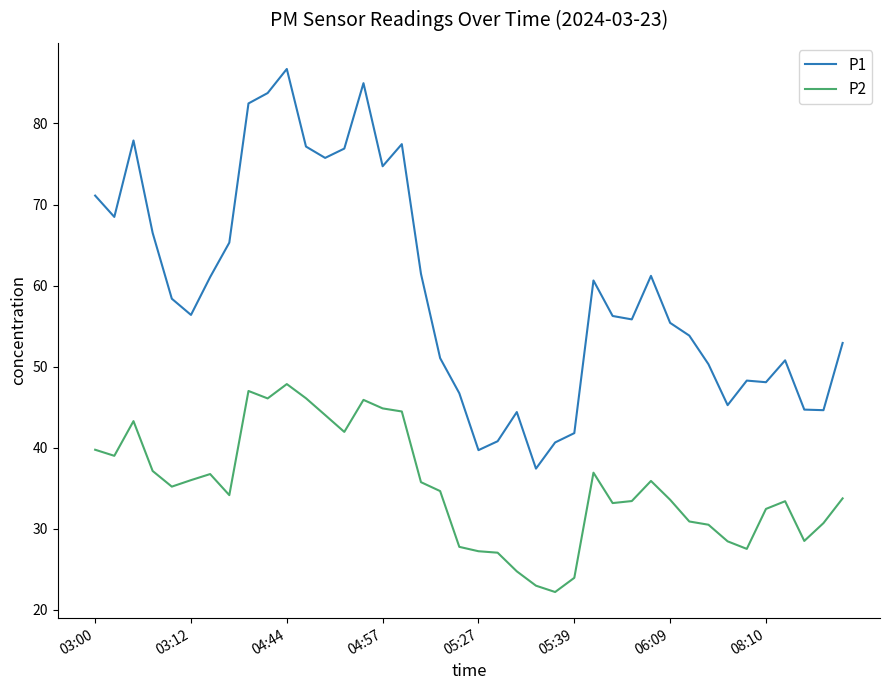

Rank the series by their maximum value, from lowest to highest.

P2, P1